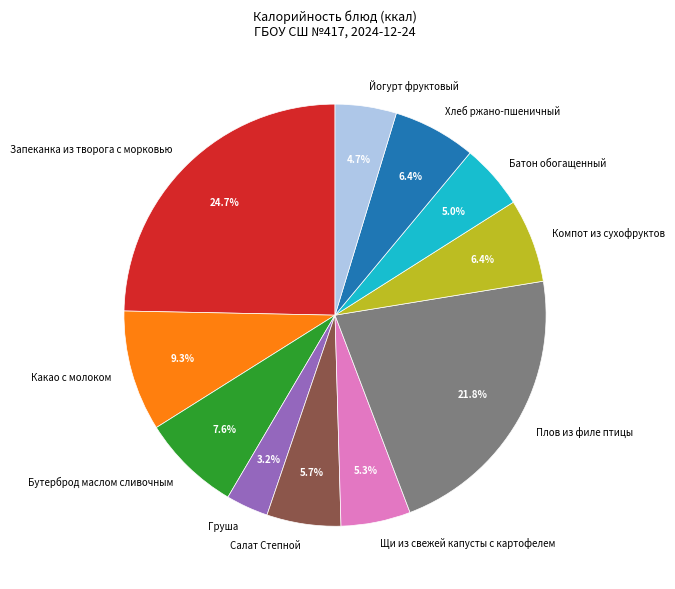

Count the number of slices in the pie.

11